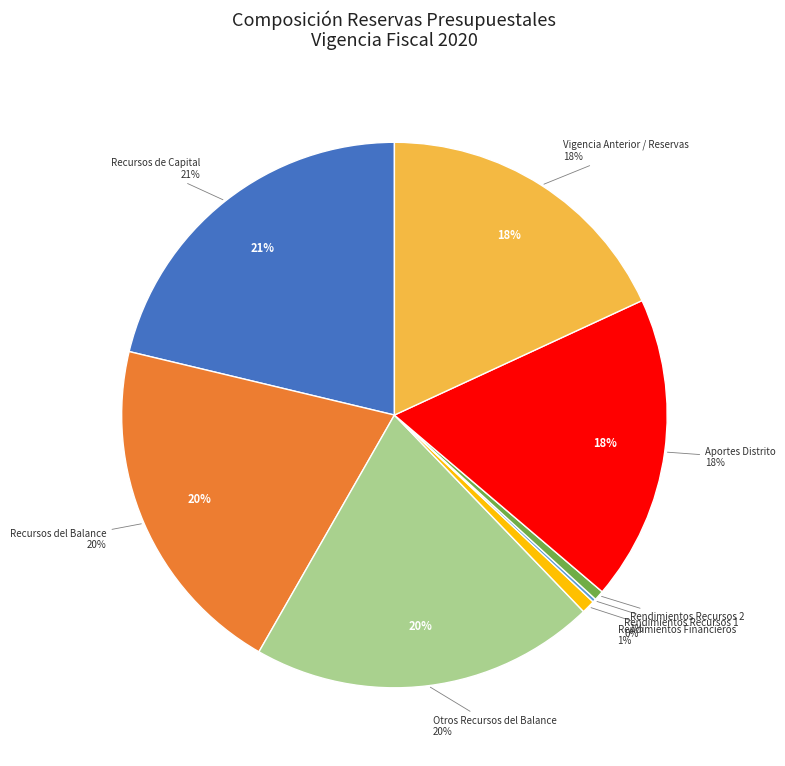

Rank the categories by value from lowest to highest.

Rendimientos Recursos 1, Rendimientos Recursos 2, Rendimientos Financieros, Aportes Distrito, Vigencia Anterior, Recursos del Balance, Otros Recursos del Balance, Recursos de Capital